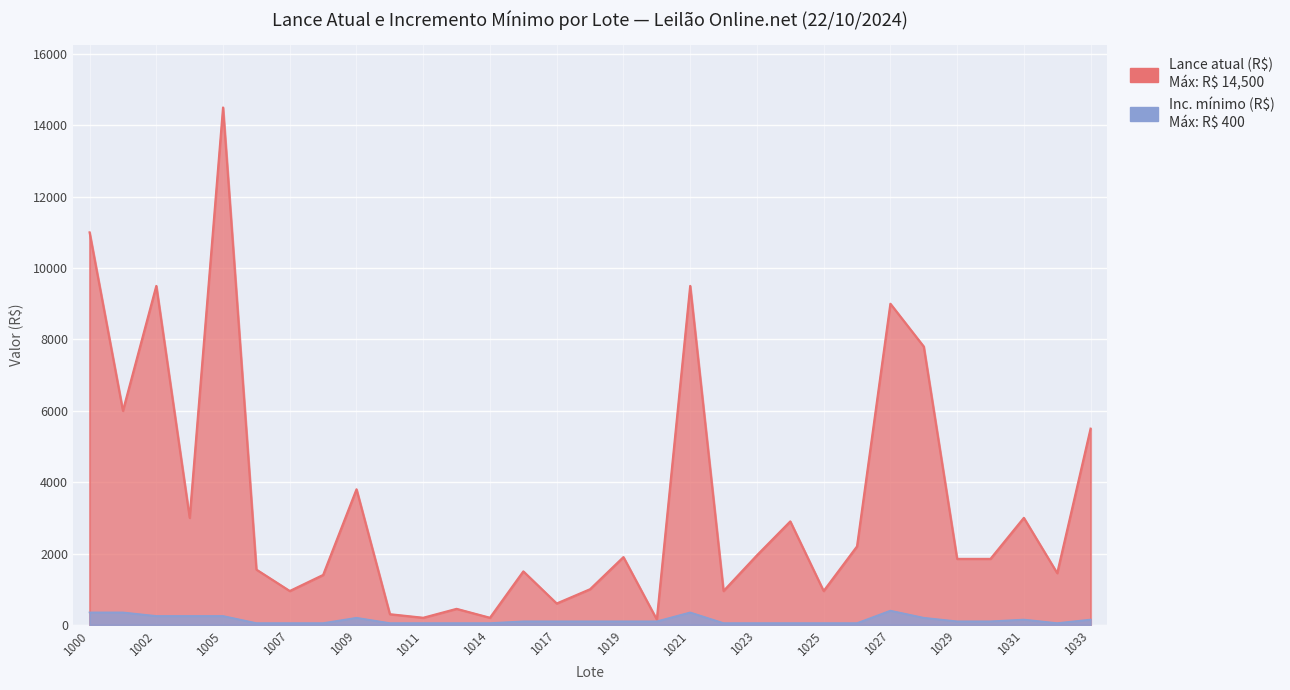

Reading right to left, what are all the values shown in this chart?

Lance atual (R$): 5500	1450	3000	1850	1850	7800	9000	2200	950	2900	1950	950	9500	150	1900	1000	600	1500	200	450	200	300	3800	1400	950	1550	14500	3000	9500	6000	11000
Inc. mínimo (R$): 150	50	150	100	100	200	400	50	50	50	50	50	350	100	100	100	100	100	50	50	50	50	200	50	50	50	250	250	250	350	350